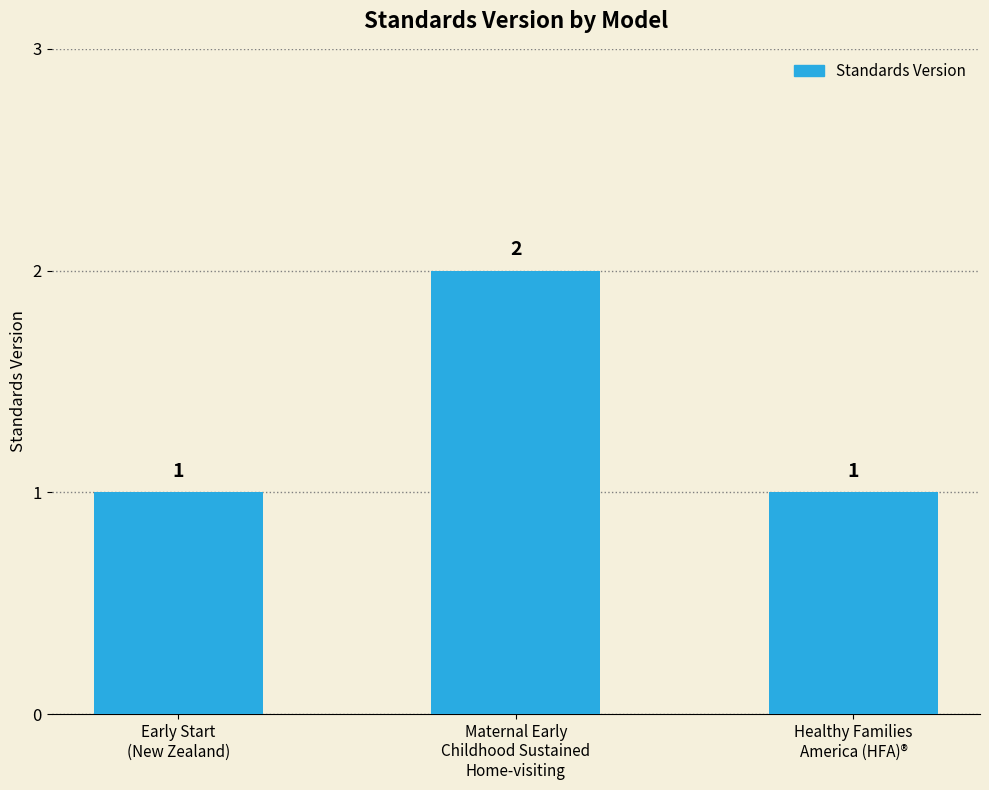

What is the label of the 3rd bar from the left?

Healthy Families
America (HFA)®